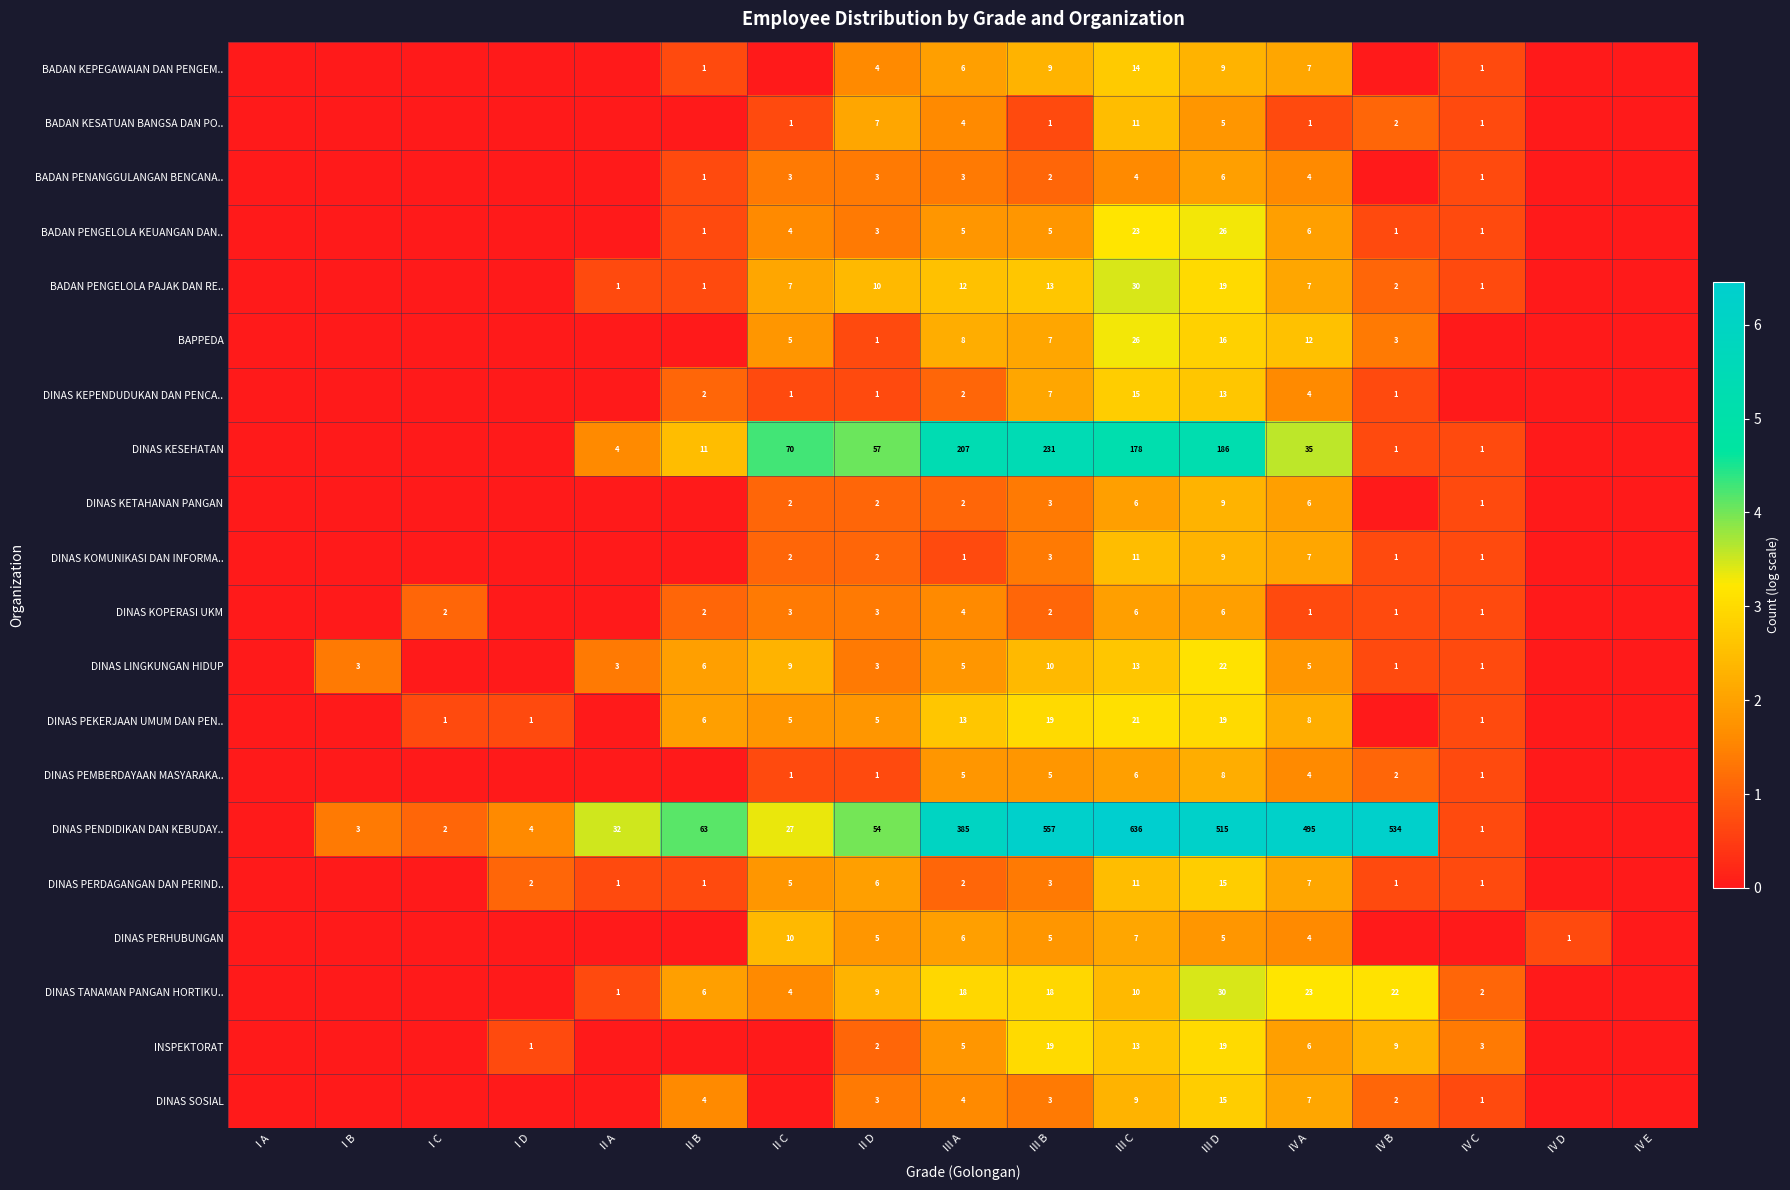

The DINAS KESEHATAN series shows 20 at II B. True or false?

False